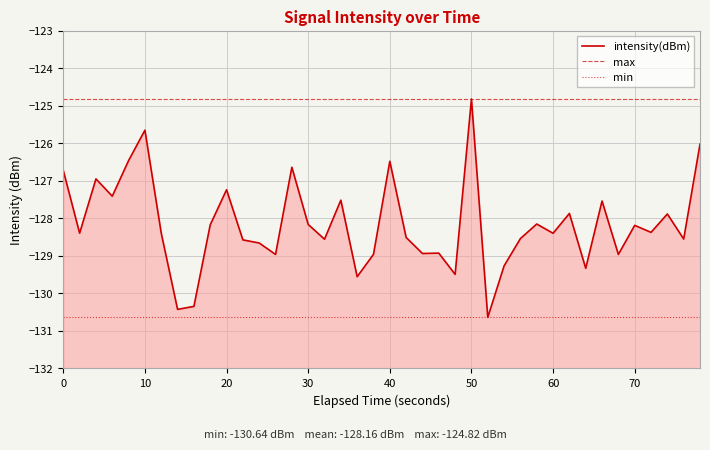

What is the average value?

-128.2